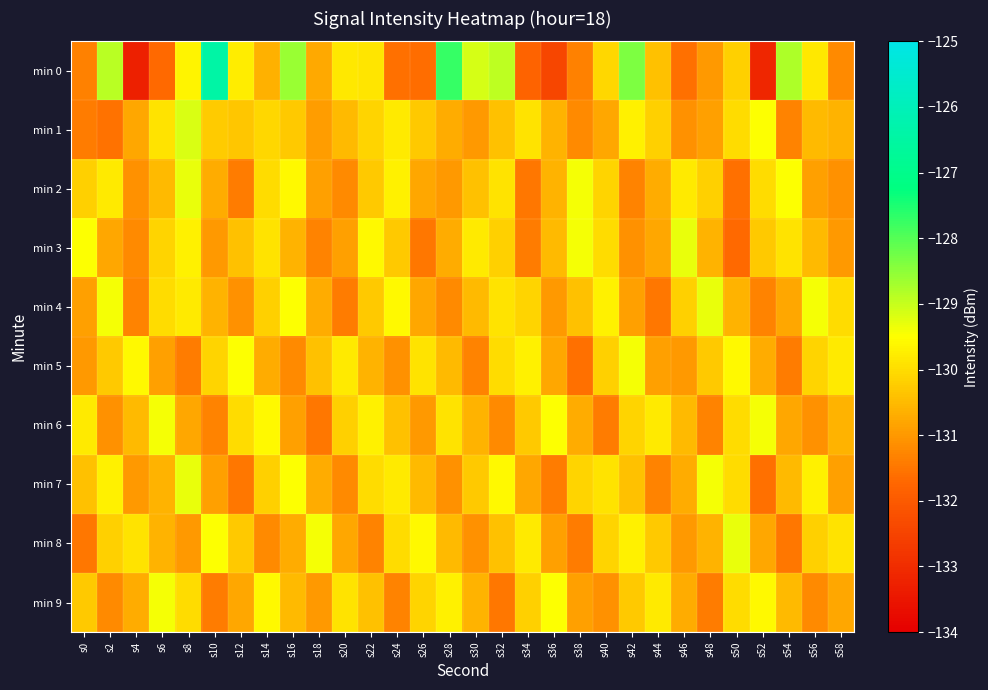

Which has a higher value, s28 or s56?

s28